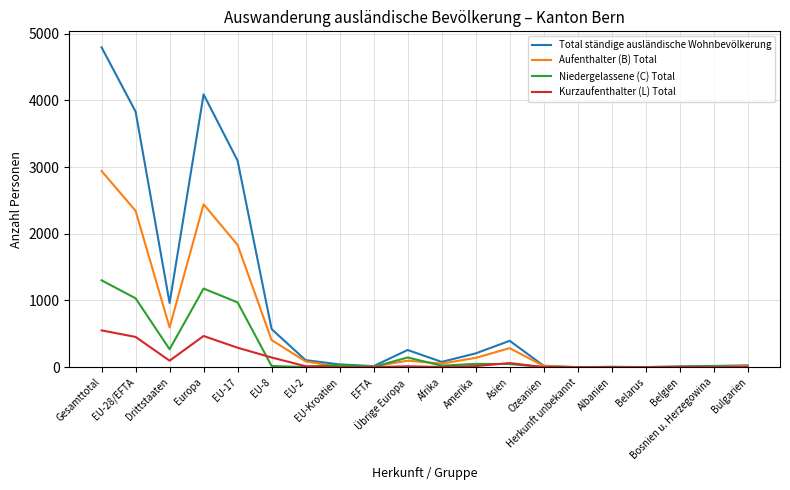

At how many categories does at least one series exceed 3790?

3